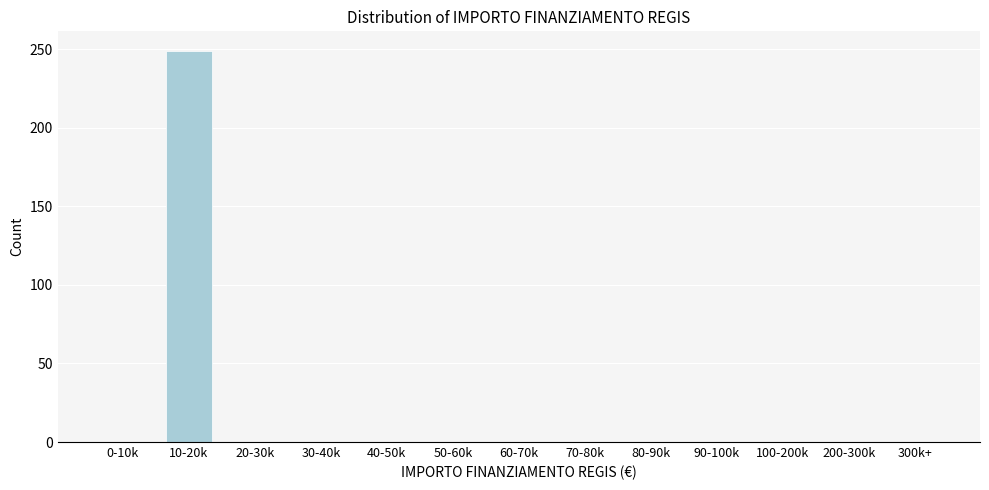

Reading left to right, transcribe all the data shown in this chart.

0-10k=0	10-20k=249	20-30k=0	30-40k=0	40-50k=0	50-60k=0	60-70k=0	70-80k=0	80-90k=0	90-100k=0	100-200k=0	200-300k=0	300k+=0